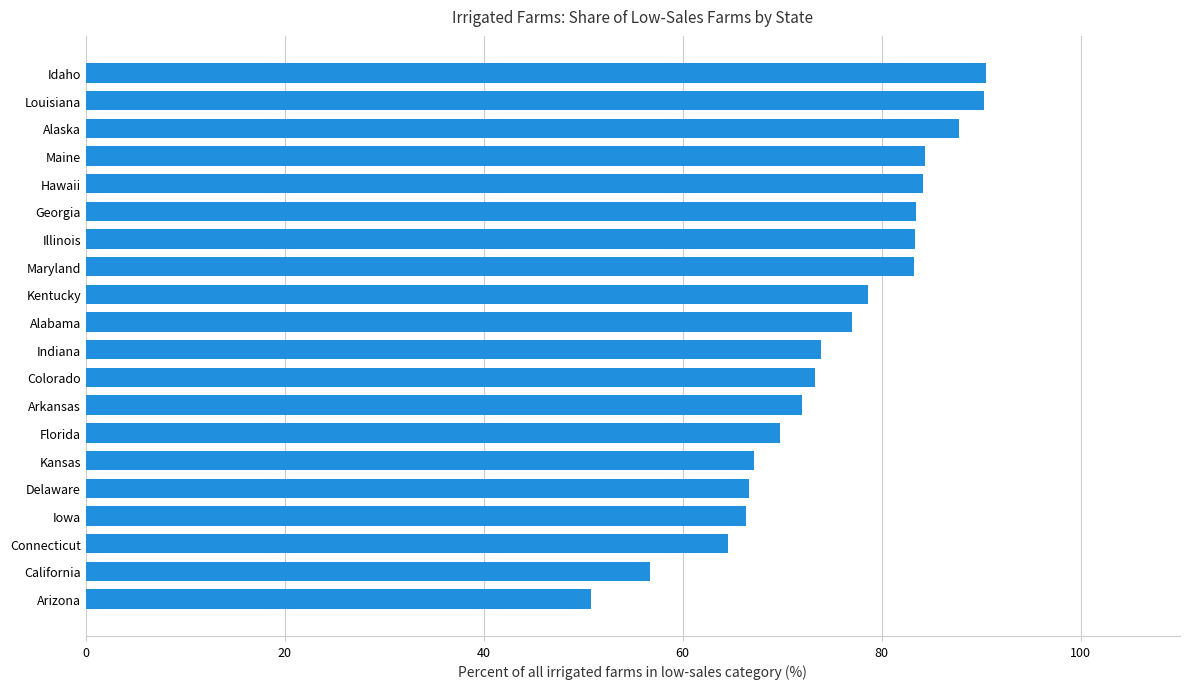

What is the maximum value shown in the chart?

90.5